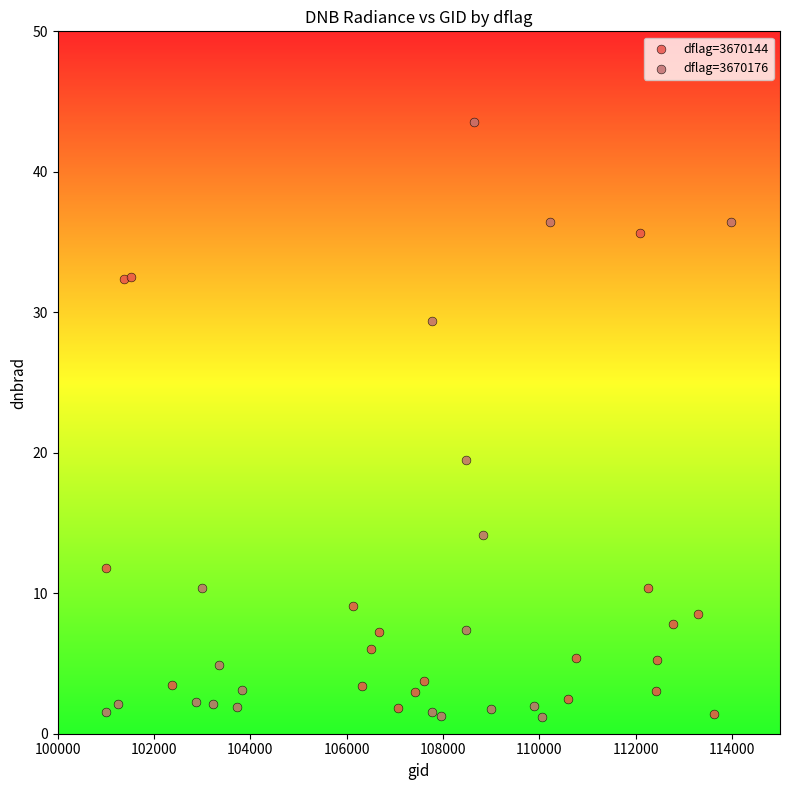

Which series contains the highest Y value?

dflag=3670176